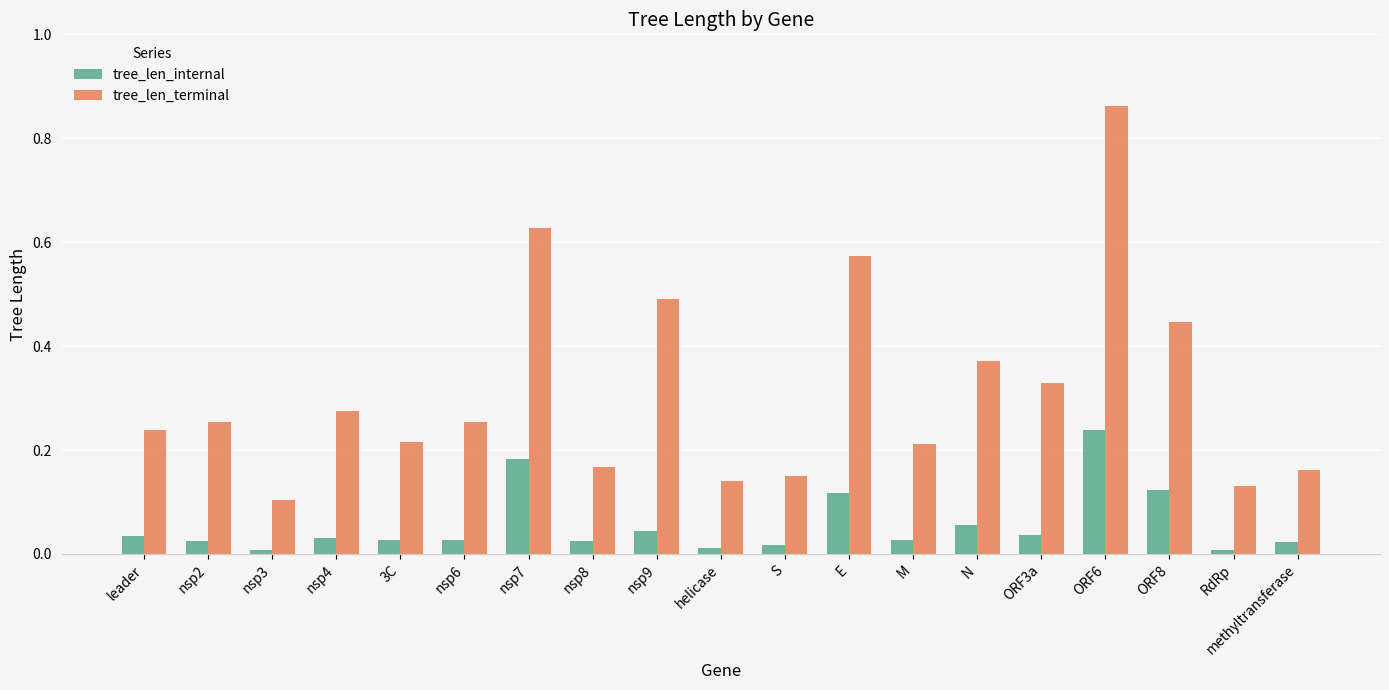

What is the label of the 19th bar from the right?

leader